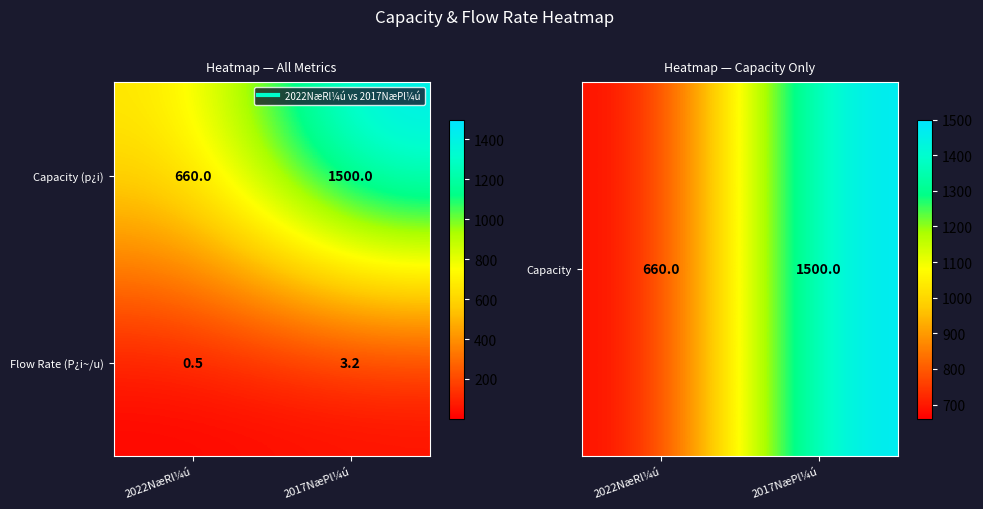

Which category has the lowest value in the Capacity (p¿i) series?

2022NæRl¼ú